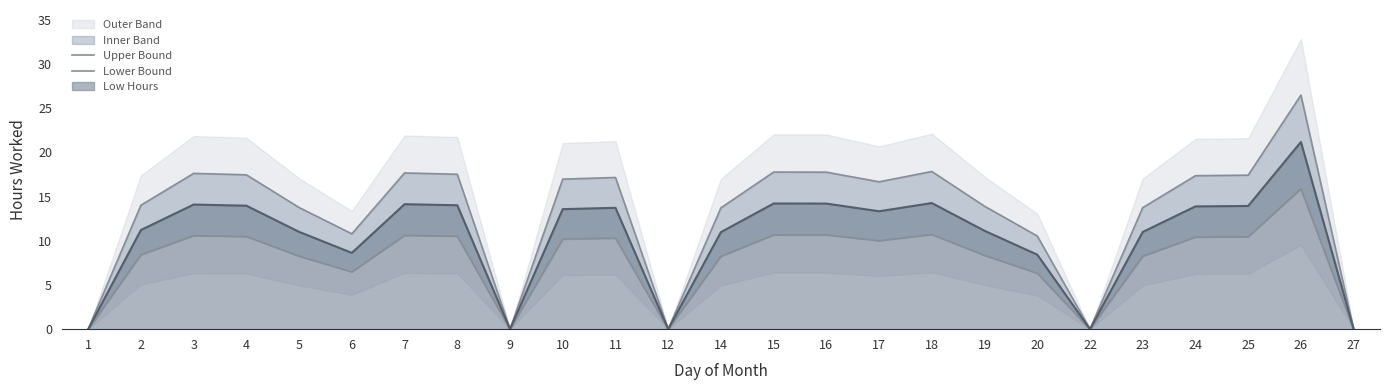

Which category has the highest value in the Low Hours series?

26